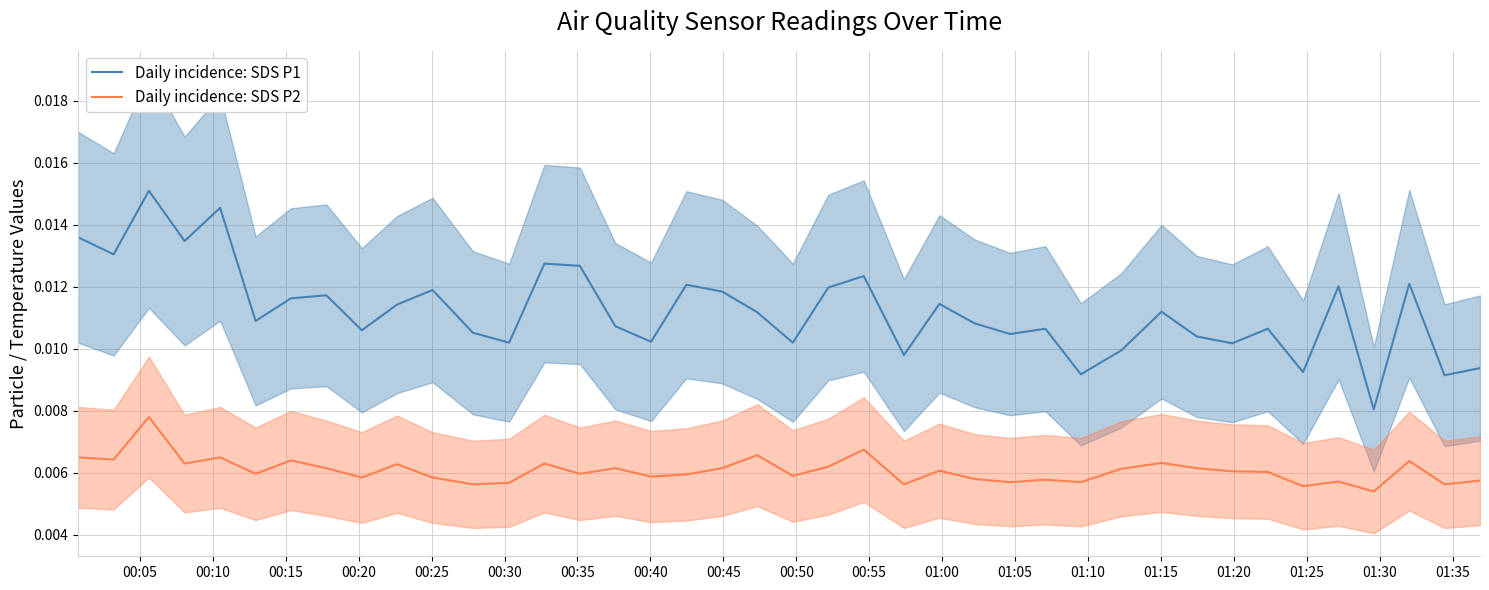

What is the sum of all Daily incidence: SDS P2 values?

0.2